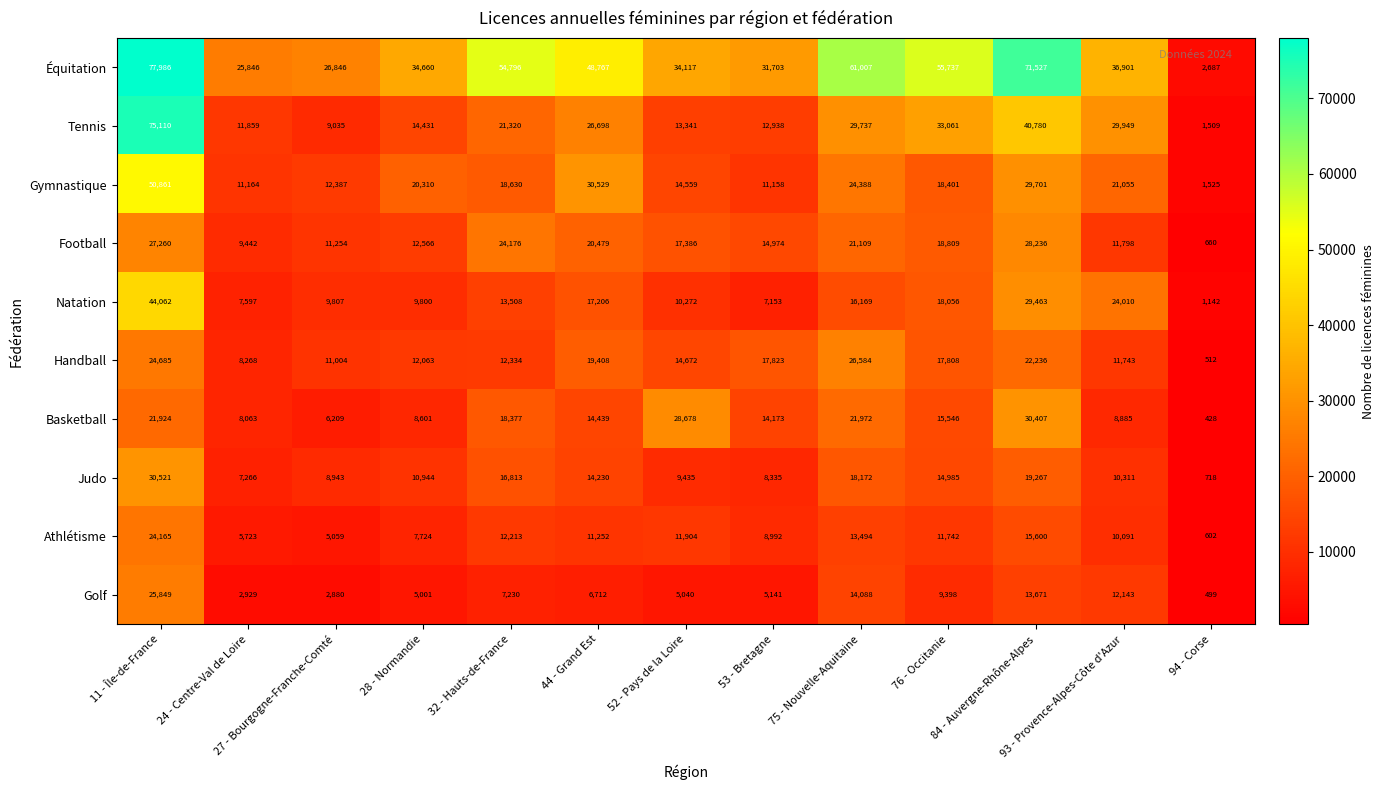

Which series has the largest range (max minus min)?

Équitation